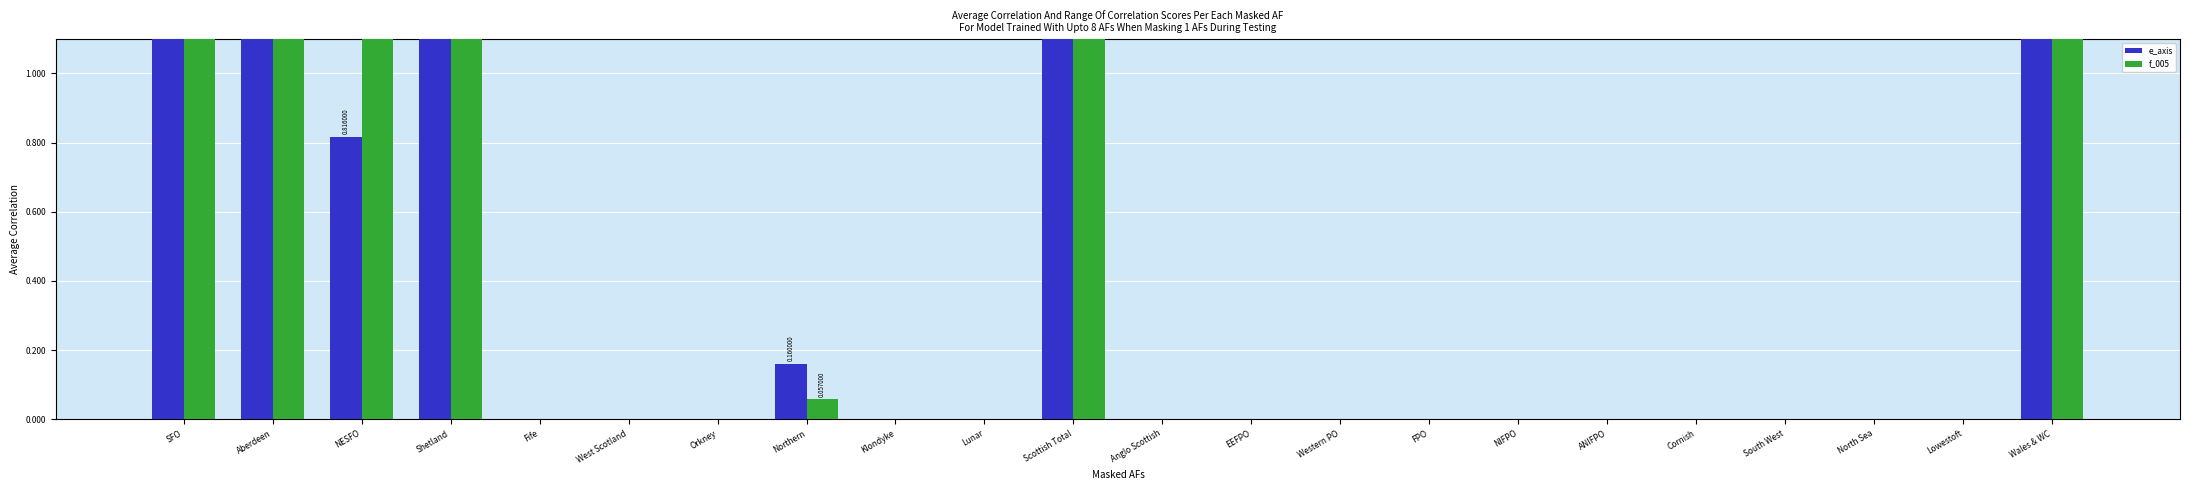

Where is f_005 nearest to the value 2?

SFO